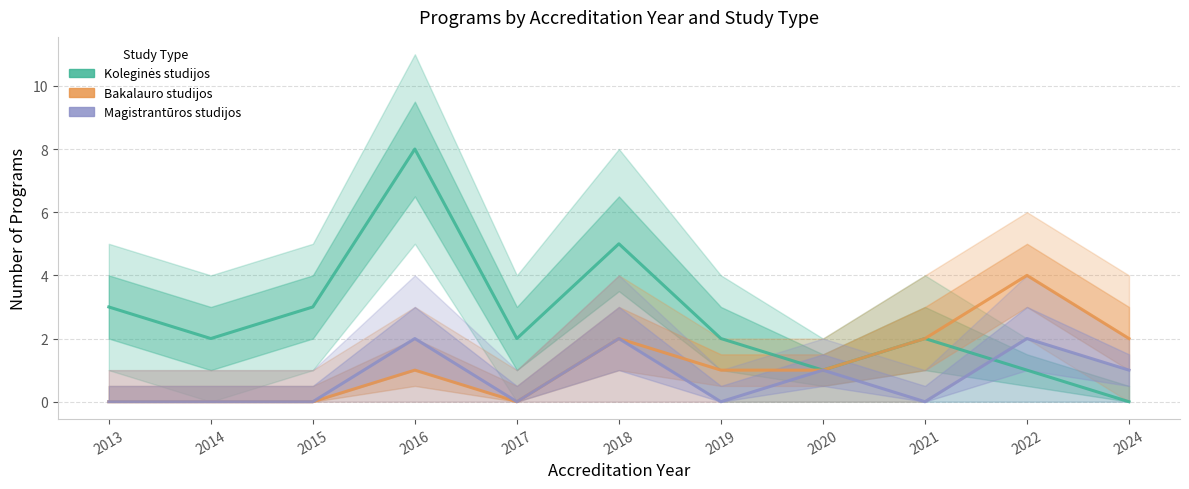

Rank the categories by Koleginės studijos value from highest to lowest.

2016, 2018, 2013, 2015, 2014, 2017, 2019, 2021, 2020, 2022, 2024